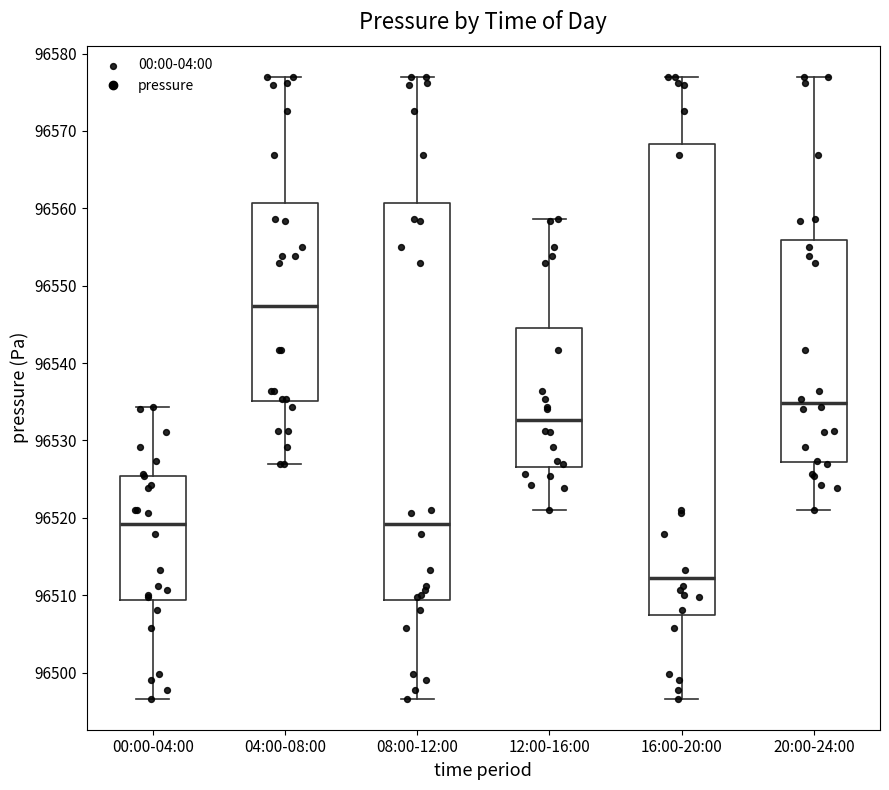

Reading left to right, transcribe this box plot: for each box, give where its median line is, the range the box spans, and where its two whiskers end, as read against the y-axis. The values are not printed on the chart, so give them approximately, as read against the axis.

00:00-04:00: median 96519, box 96509 to 96525, whiskers 96497 to 96534
04:00-08:00: median 96547, box 96535 to 96561, whiskers 96527 to 96577
08:00-12:00: median 96519, box 96509 to 96561, whiskers 96497 to 96577
12:00-16:00: median 96533, box 96527 to 96544, whiskers 96521 to 96559
16:00-20:00: median 96512, box 96507 to 96568, whiskers 96497 to 96577
20:00-24:00: median 96535, box 96527 to 96556, whiskers 96521 to 96577